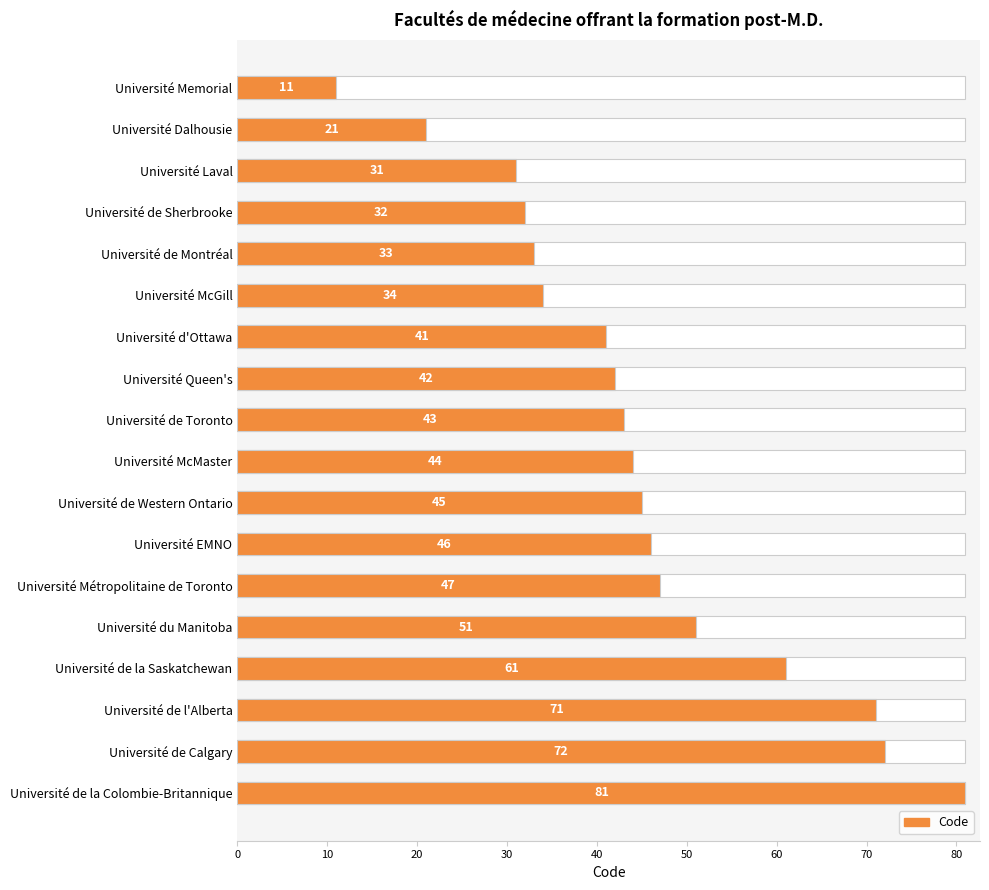

How many bars are there in total?

18